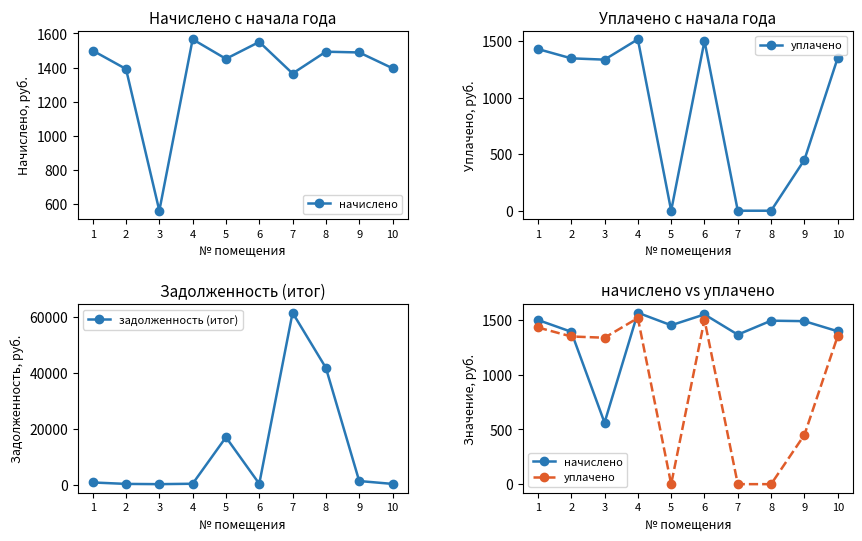

How many interior local valleys does the начислено series have?

3